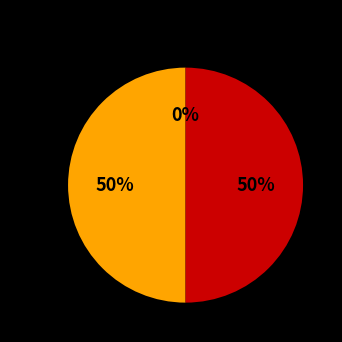

How many slices are in this pie chart?

3